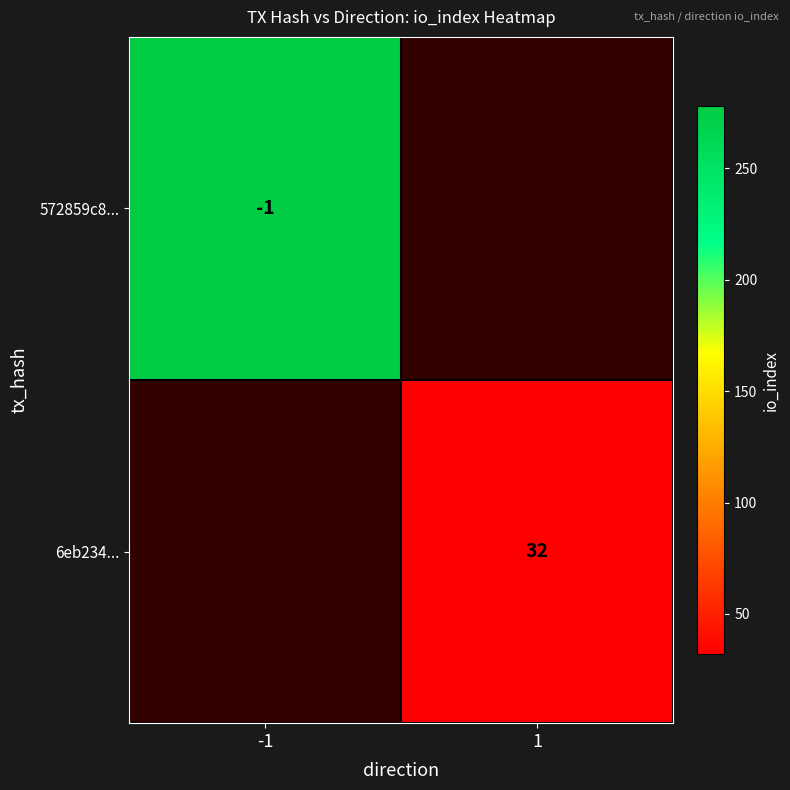

Is it true that 6eb234... equals 7 at 1?

False